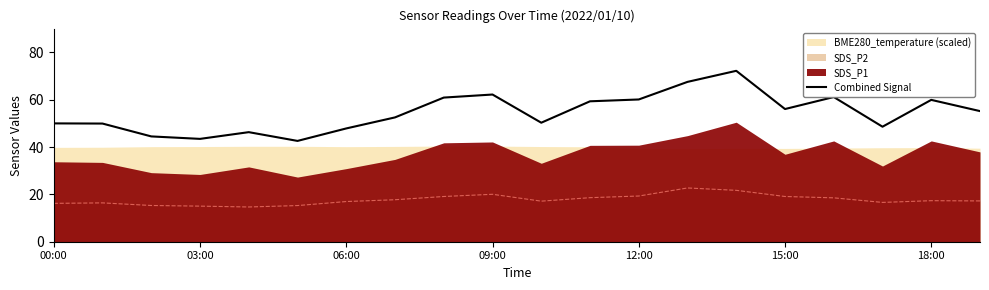

The Combined Signal series shows 32.6 at 15:00. True or false?

False